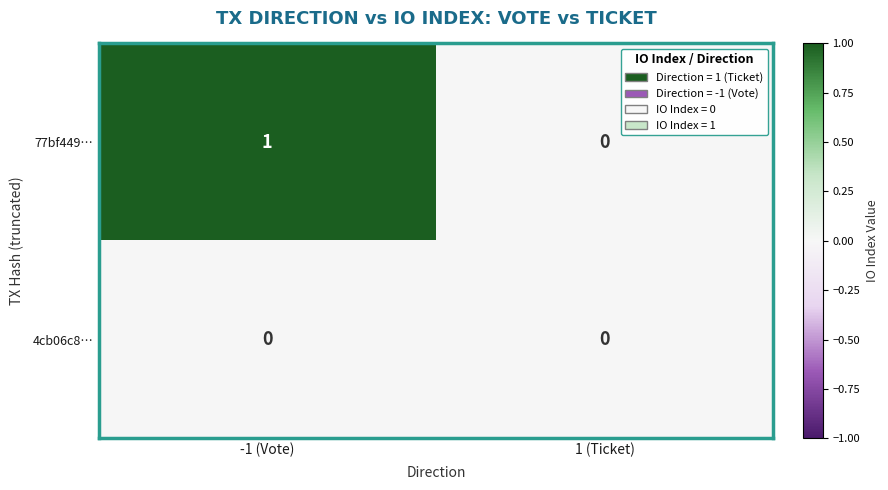

Rank the series at -1 (Vote) from lowest to highest value.

4cb06c8…, 77bf449…